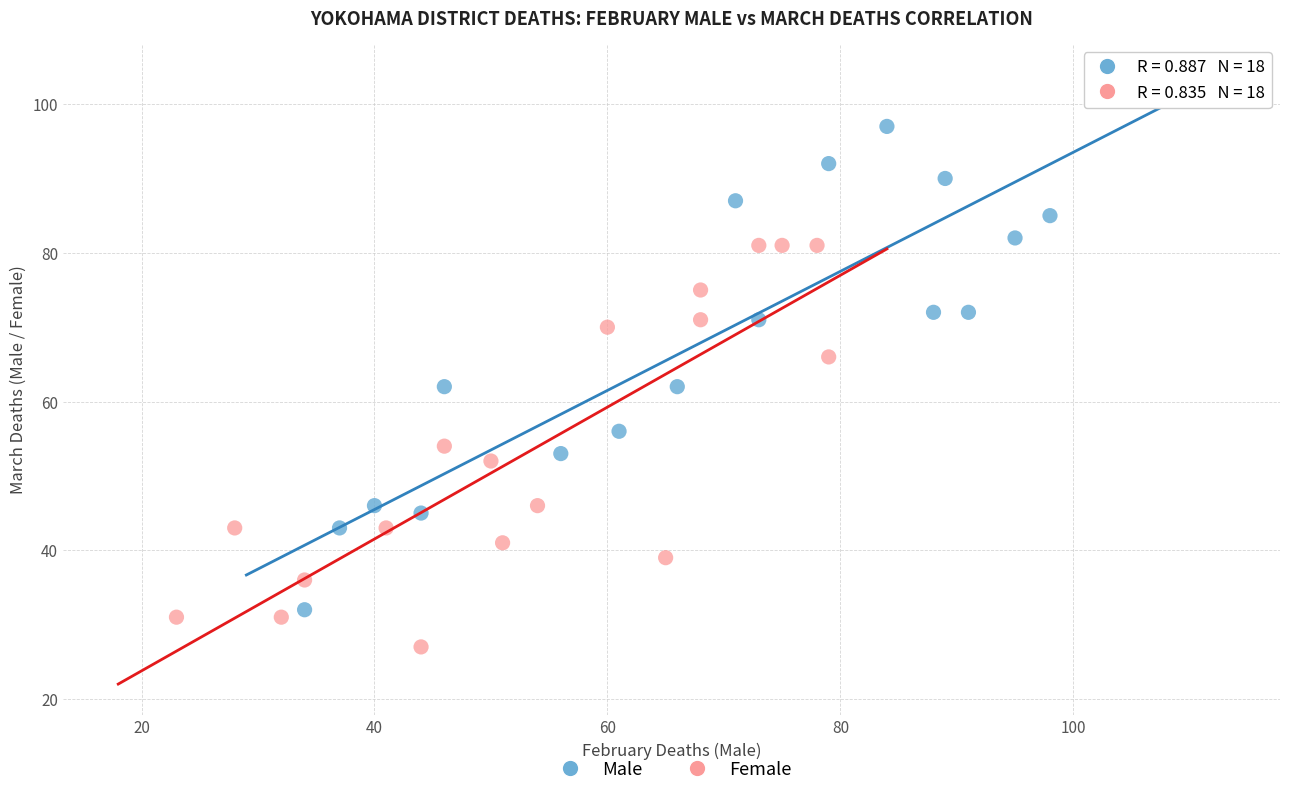

Which series reaches the maximum Y coordinate?

Male